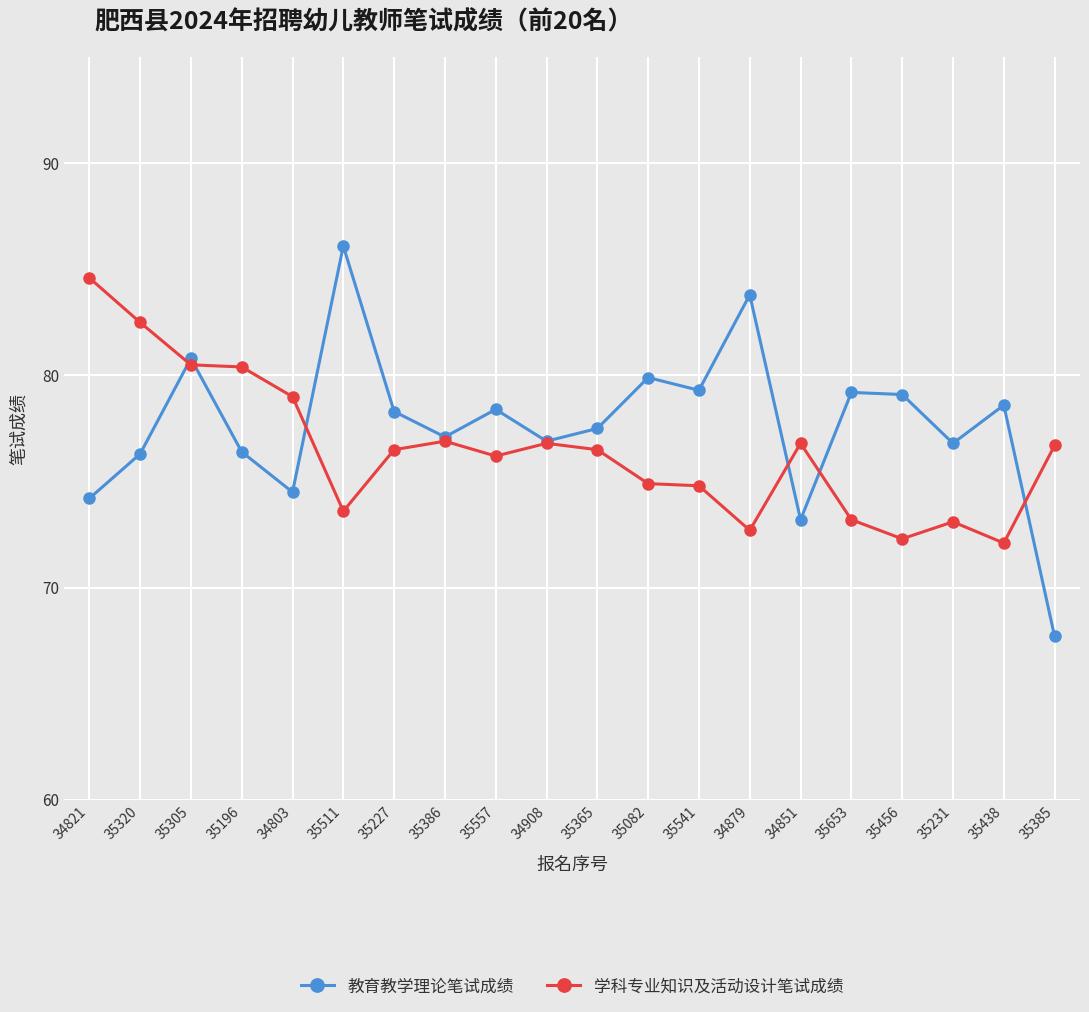

The 学科专业知识及活动设计笔试成绩 series shows 79.0 at 34803. True or false?

True